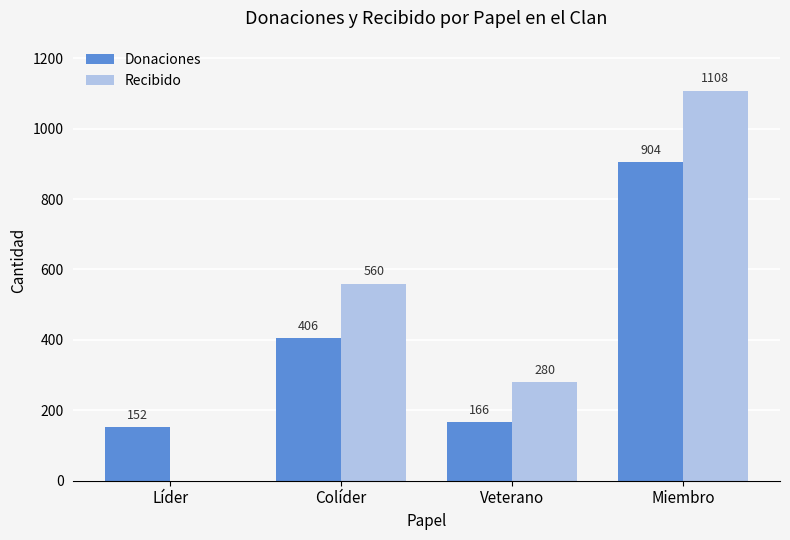

The Donaciones series shows 406 at Colíder. True or false?

True